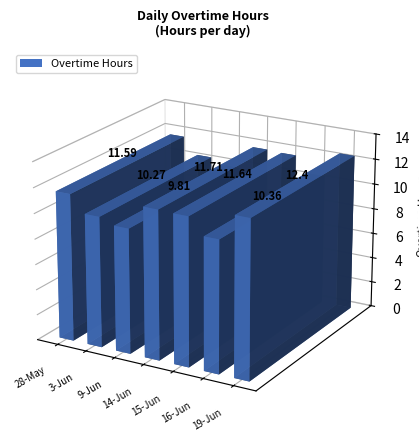

How many categories are shown in the chart?

7